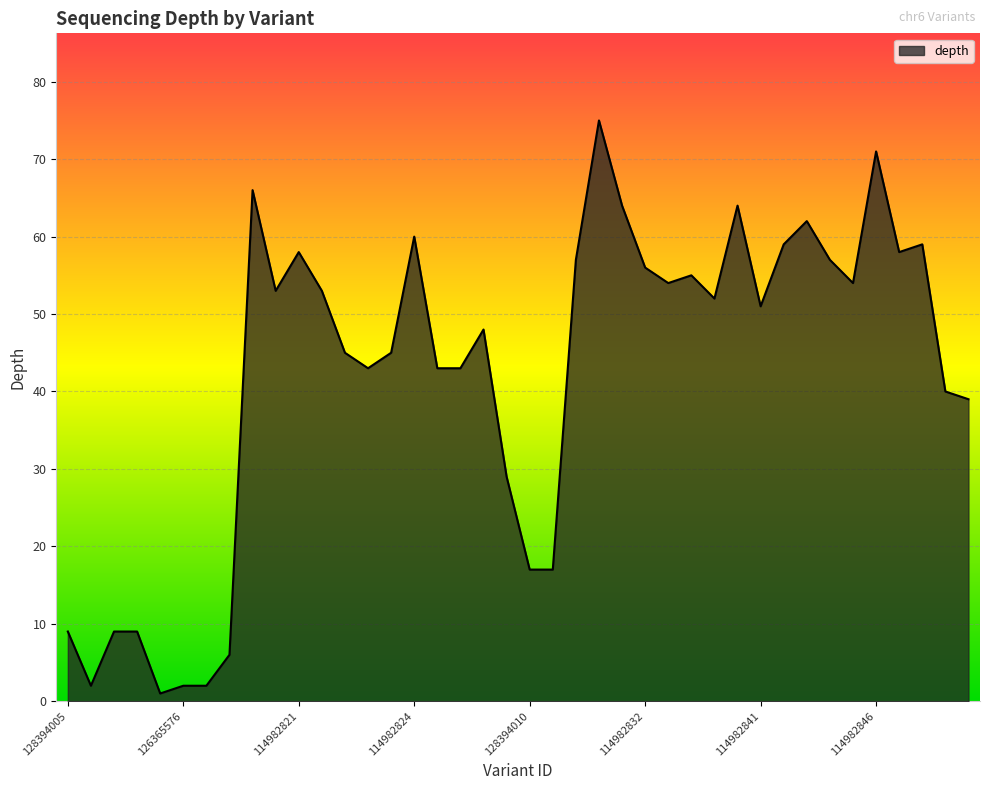

What is the difference between the maximum and minimum values?

74